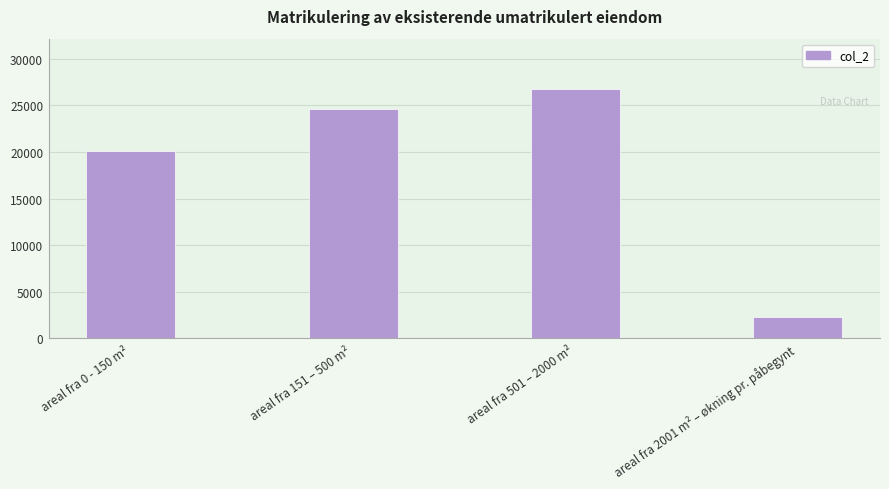

Which category has the lowest value across all series?

areal fra 2001 m² – økning pr. påbegynt